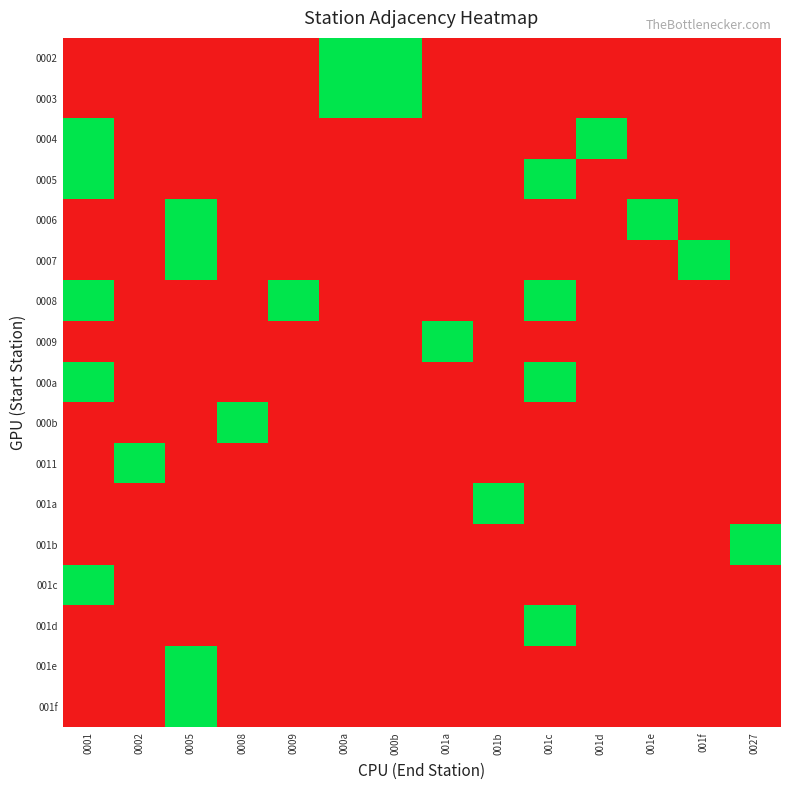

At which category is the sum across all series the highest?

0001